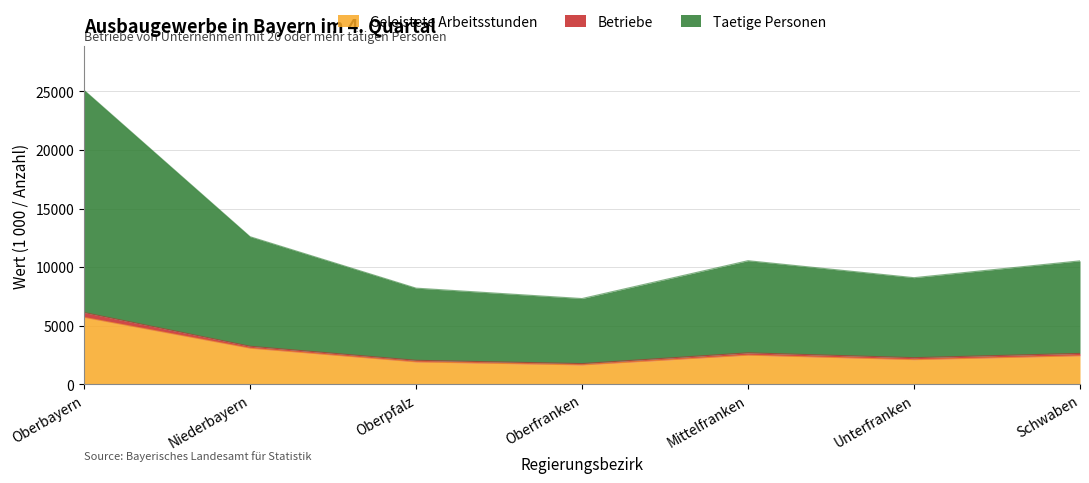

The Geleistete Arbeitsstunden series shows 1139 at Oberfranken. True or false?

False